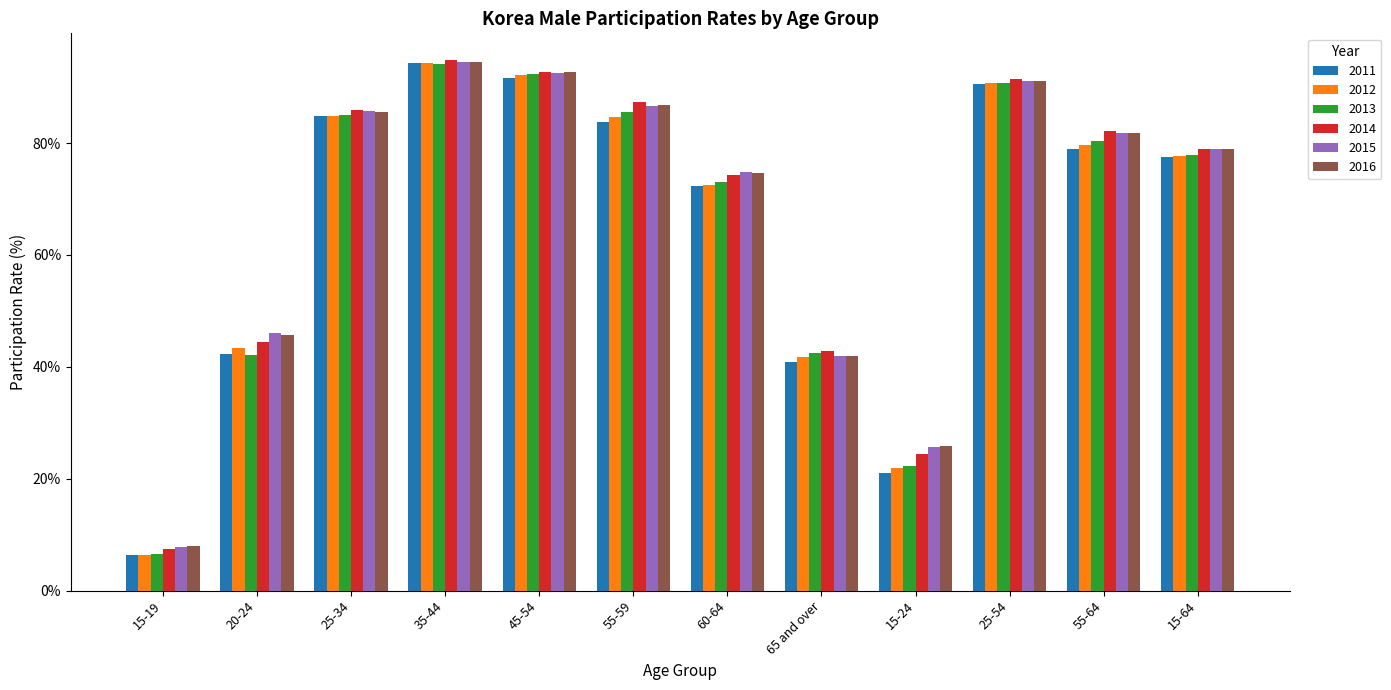

The 2016 series shows 130.7 at 45-54. True or false?

False